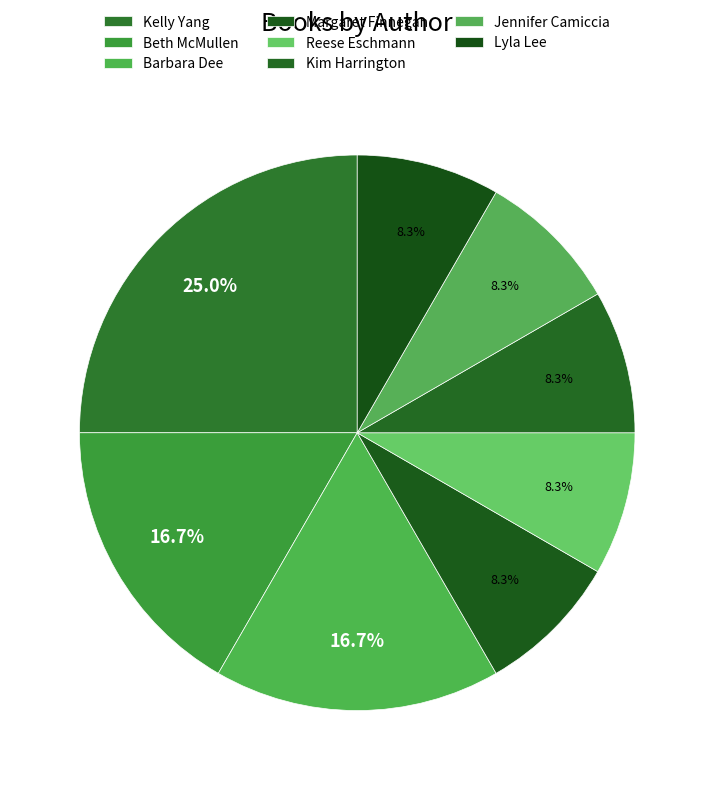

To the nearest percent, what portion does Reese Eschmann represent?

8%